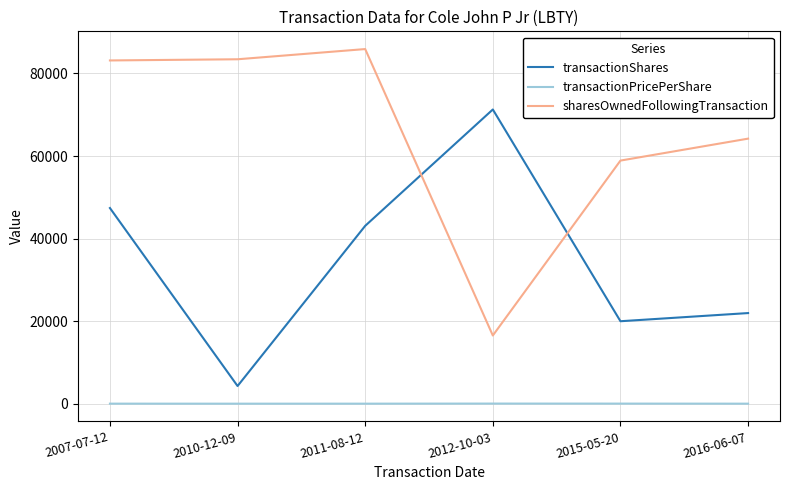

Where does the transactionShares series first go above 43100?

2007-07-12